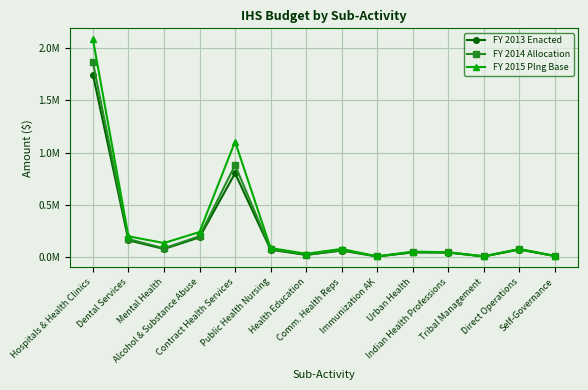

Which series has the widest spread of values?

FY 2015 Plng Base